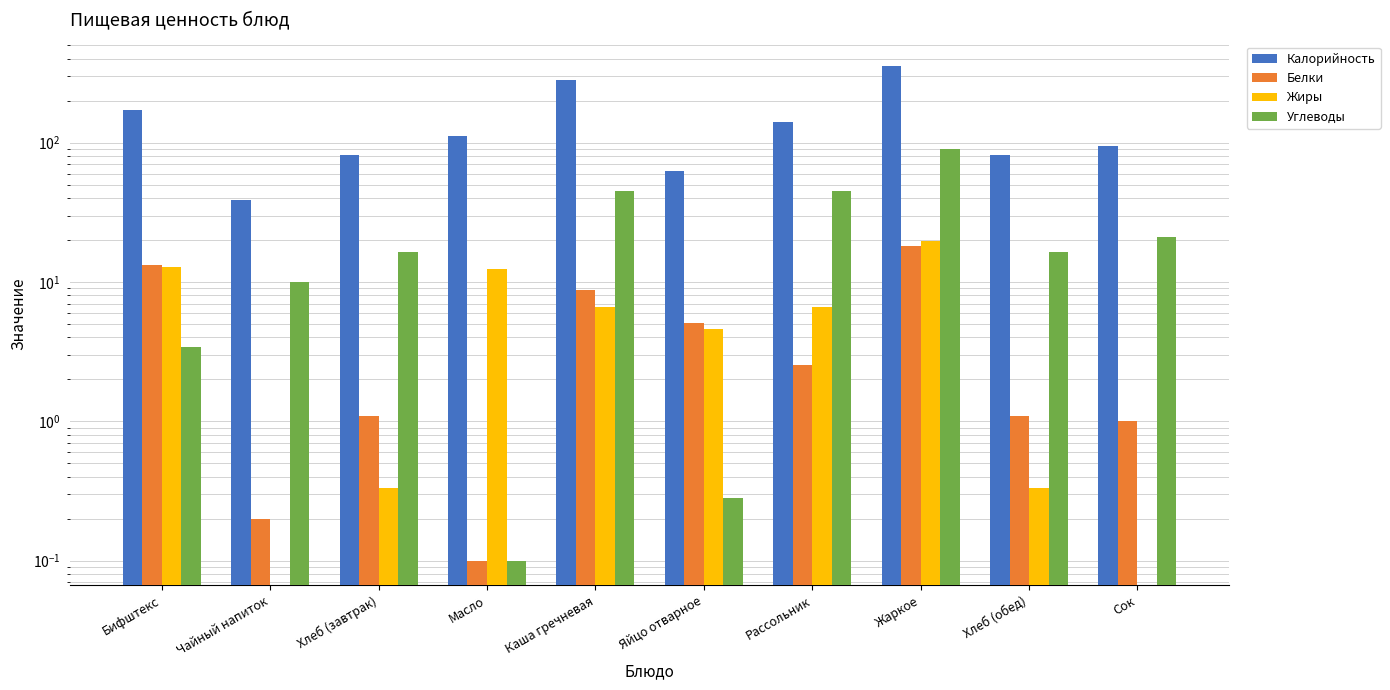

Reading left to right, transcribe all the data shown in this chart.

Калорийность: 172.3	39.0	81.5	112.0	279.8	62.8	141.5	353.5	81.5	94.0
Белки: 13.3	0.2	1.1	0.1	8.8	5.1	2.5	18.3	1.1	1.0
Жиры: 12.7	0.0	0.3	12.4	6.6	4.6	6.6	19.7	0.3	0.0
Углеводы: 3.4	10.0	16.5	0.1	45.1	0.3	44.8	90.7	16.5	21.2